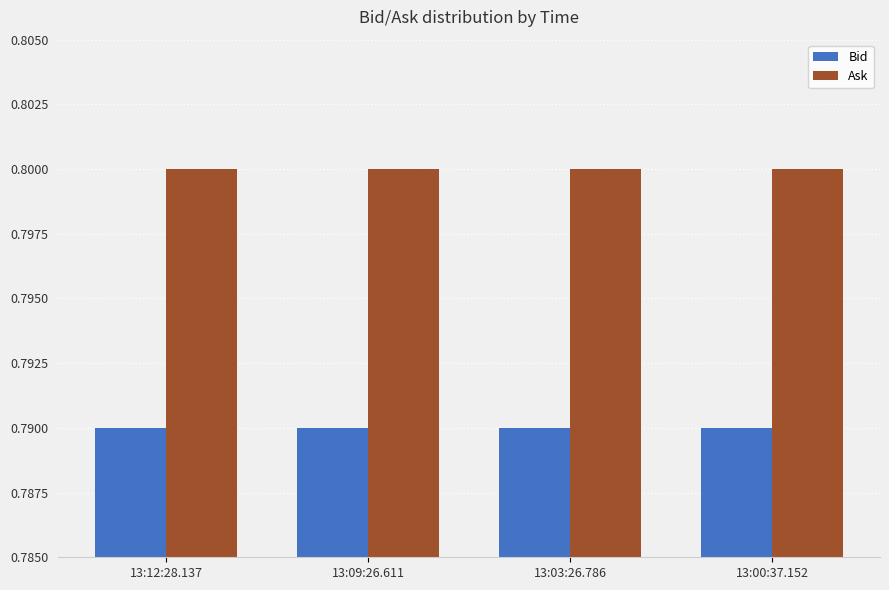

How many groups of bars are there?

4